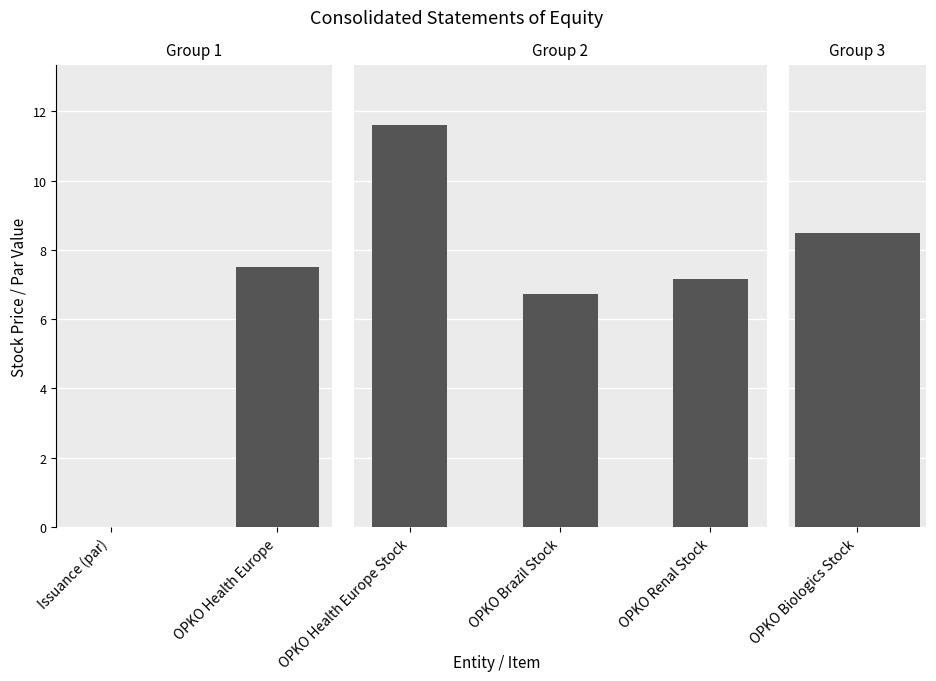

What is the difference between the maximum and minimum values?

11.6